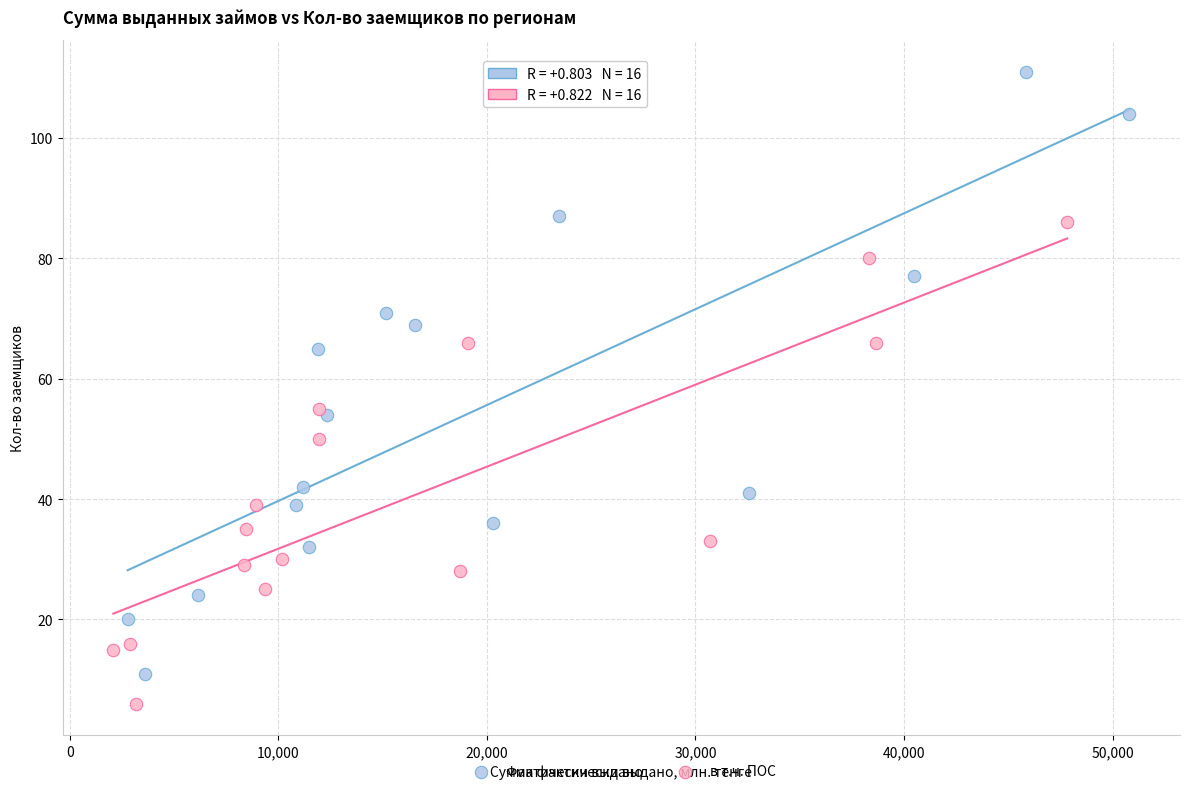

Which series reaches the minimum Y coordinate?

в т.ч. ПОС